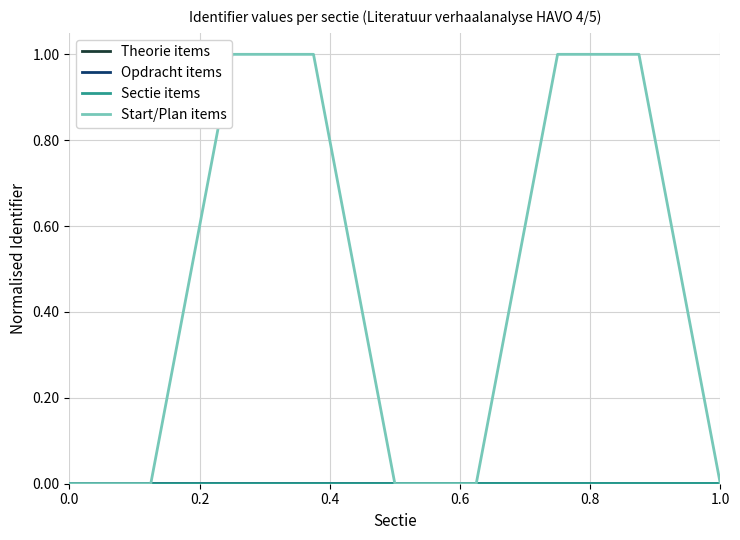

What is the maximum value for Start/Plan items?

1.0